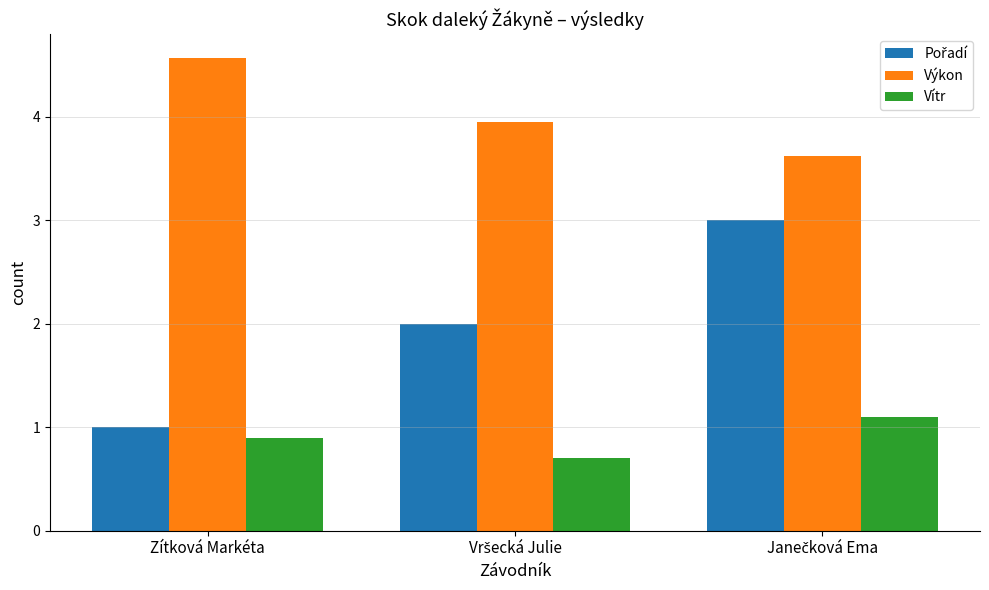

How many bars are there in each group?

3